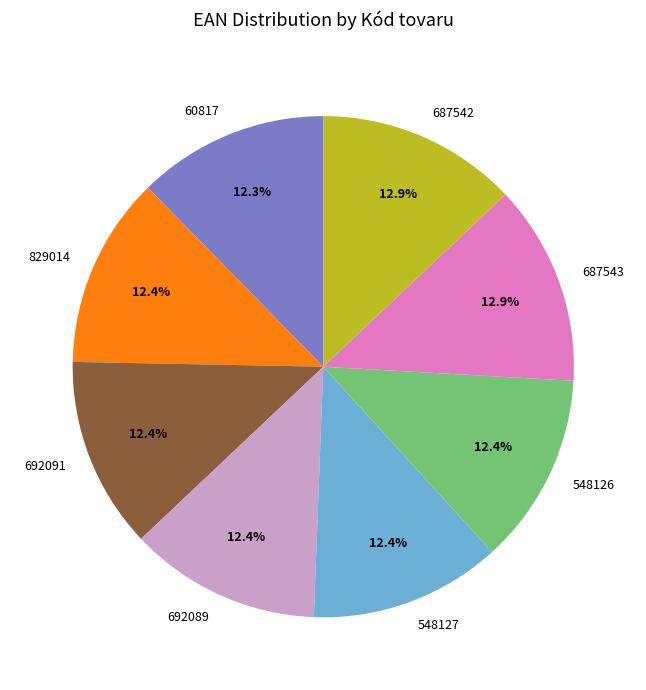

Do 60817 and 548126 together represent more than half of the pie?

No